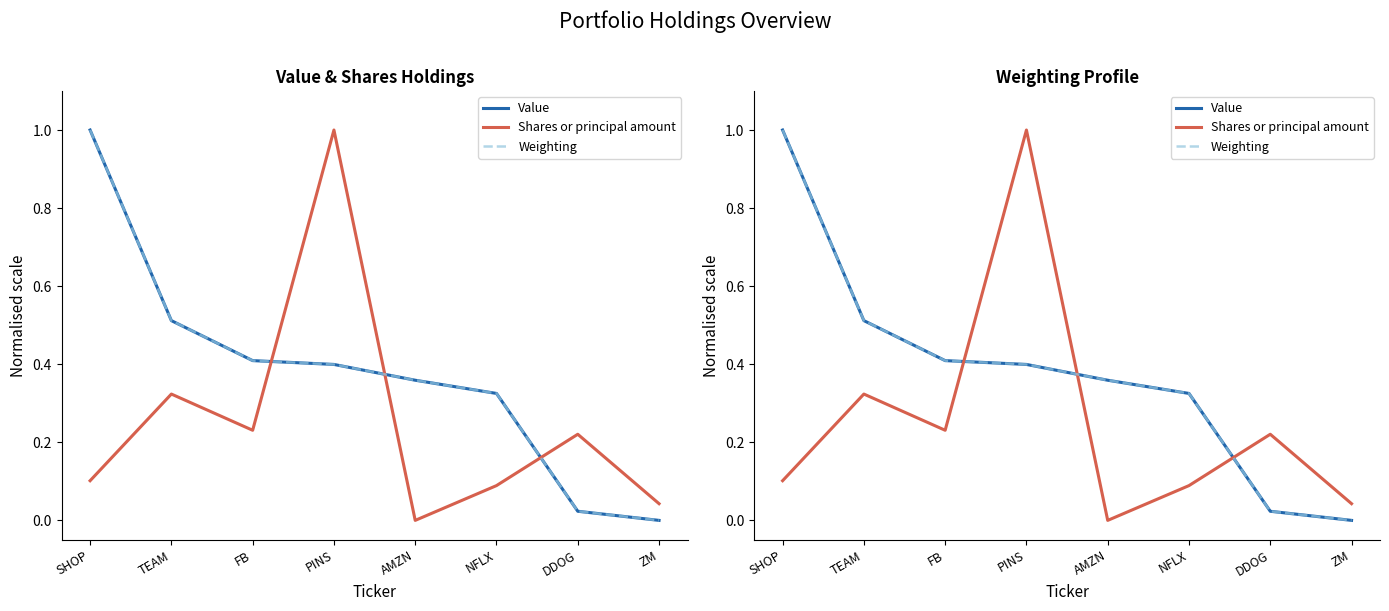

At which category is the sum across all series the highest?

SHOP